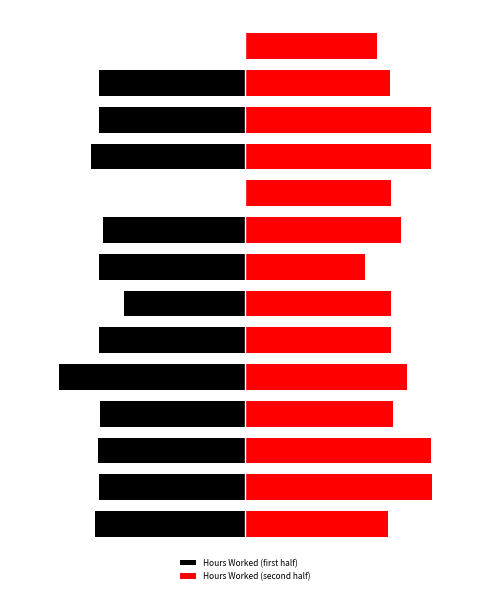

The value of Hours Worked (second half) at 9 is 3.1. True or false?

False